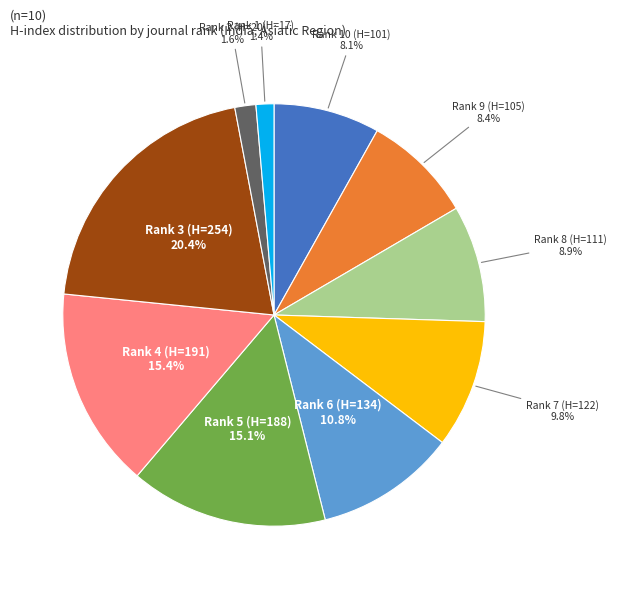

Does any single category account for the majority?

No